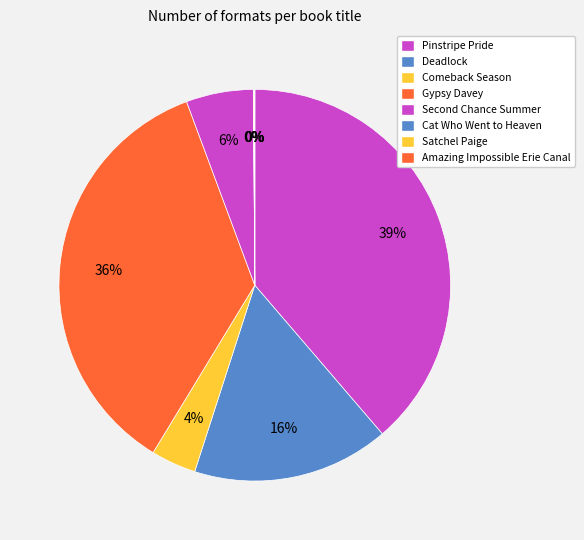

Which slice is the smallest?

Amazing Impossible Erie Canal